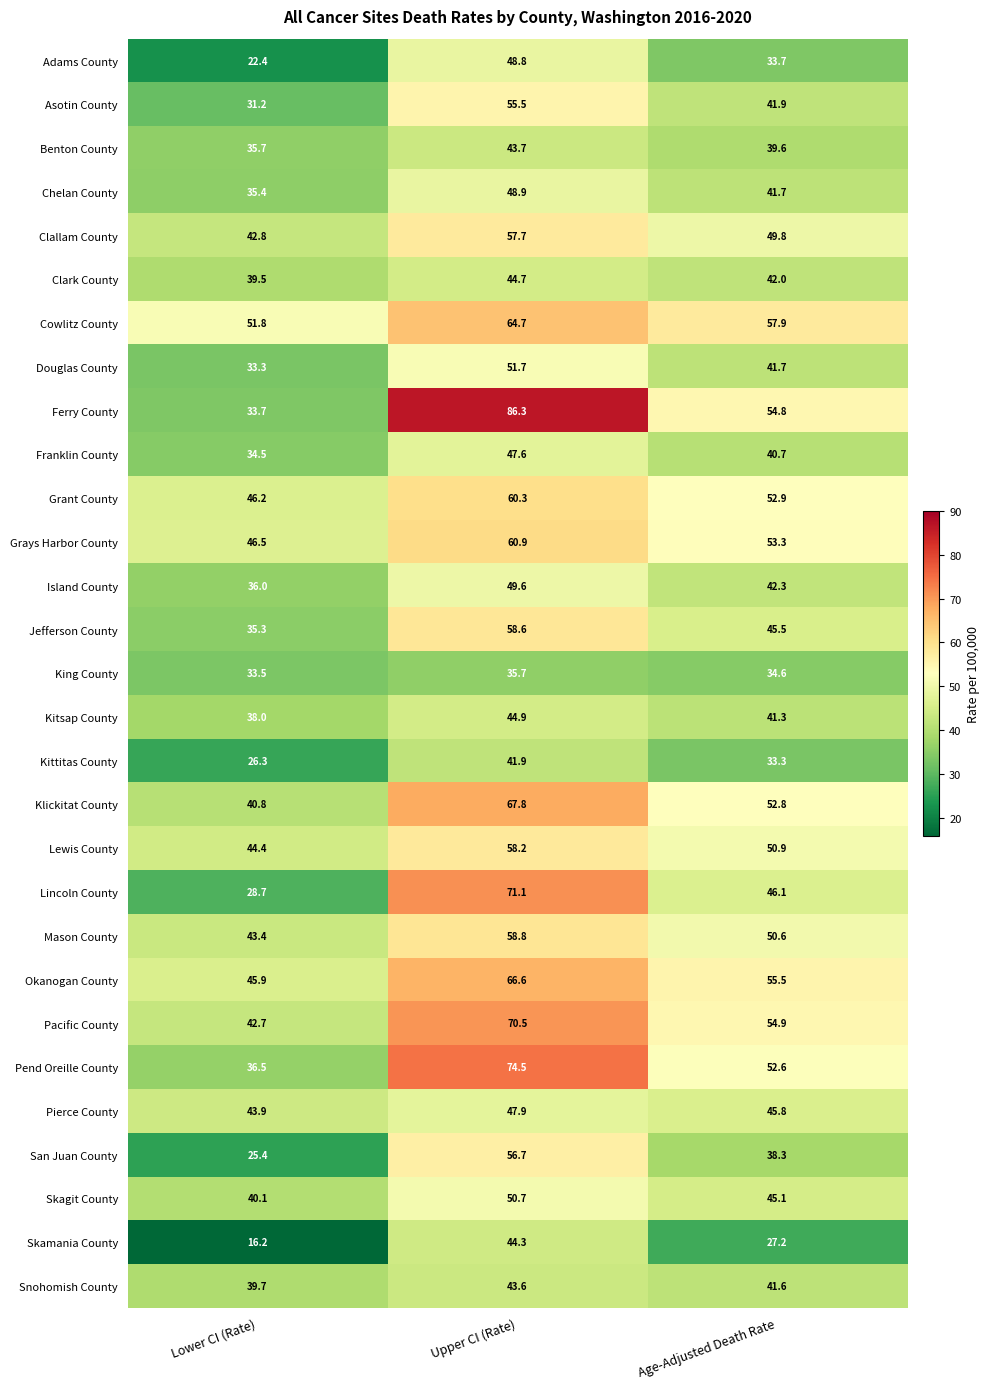

At which category is the sum across all series the highest?

Upper CI (Rate)